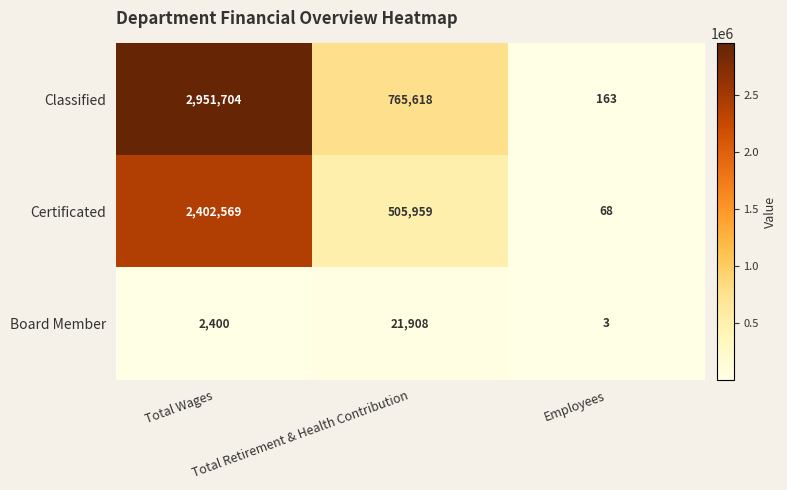

Which series has the largest range (max minus min)?

Classified